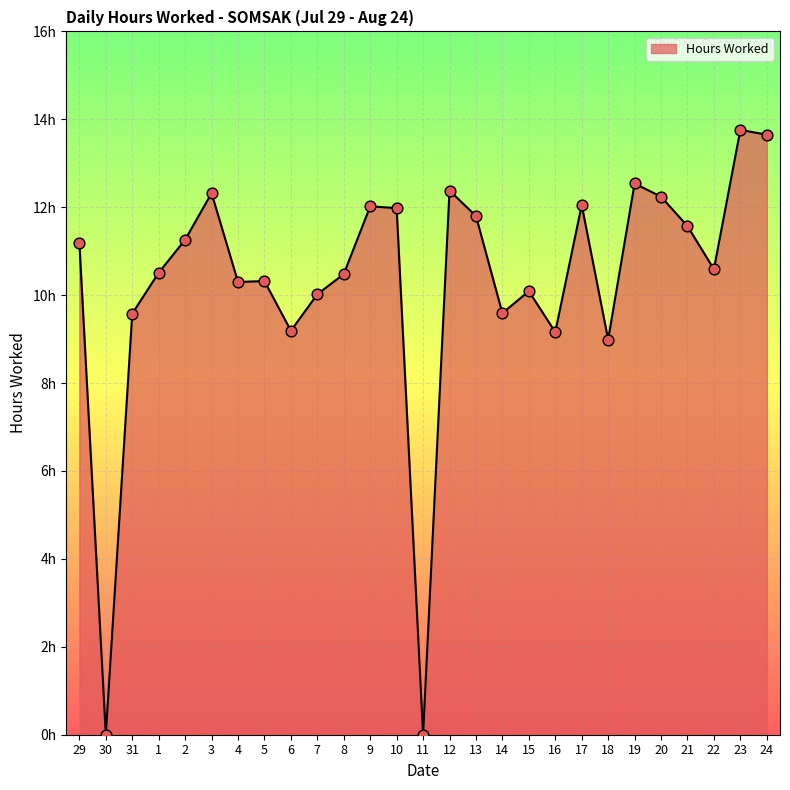

Between 29 and 24, which is larger?

24